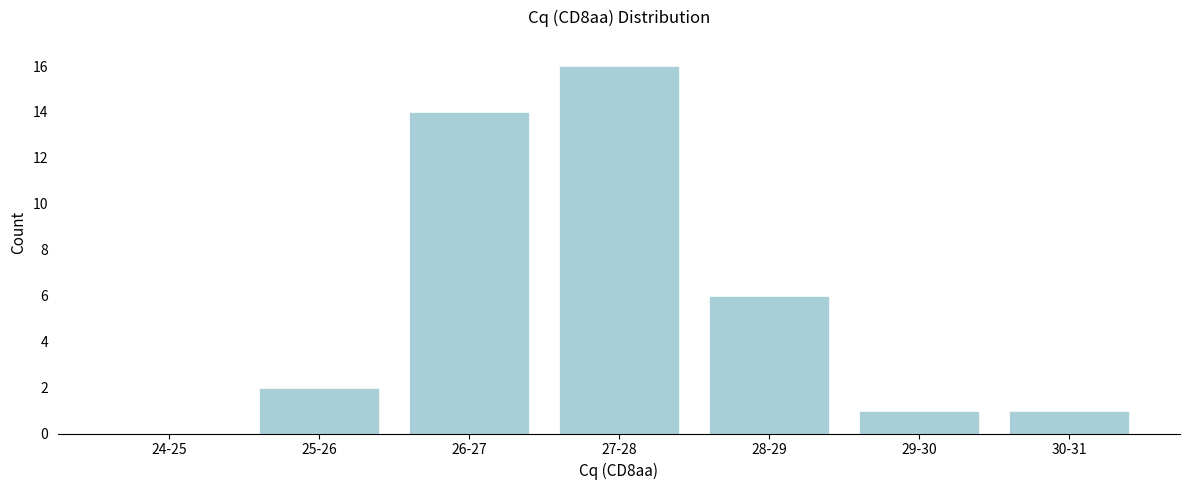

Reading left to right, transcribe all the data shown in this chart.

24-25=0	25-26=2	26-27=14	27-28=16	28-29=6	29-30=1	30-31=1